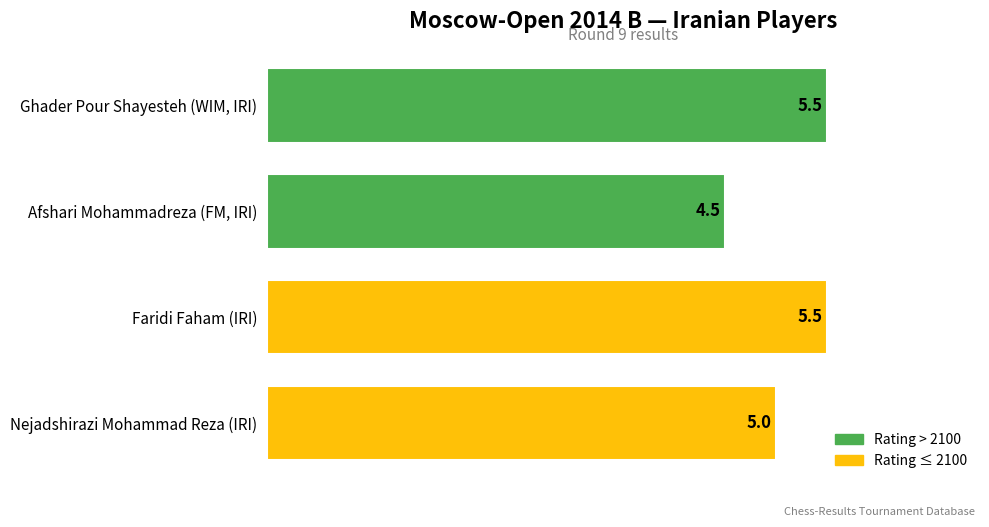

What is the label of the 2nd bar from the bottom?

Faridi Faham (IRI)